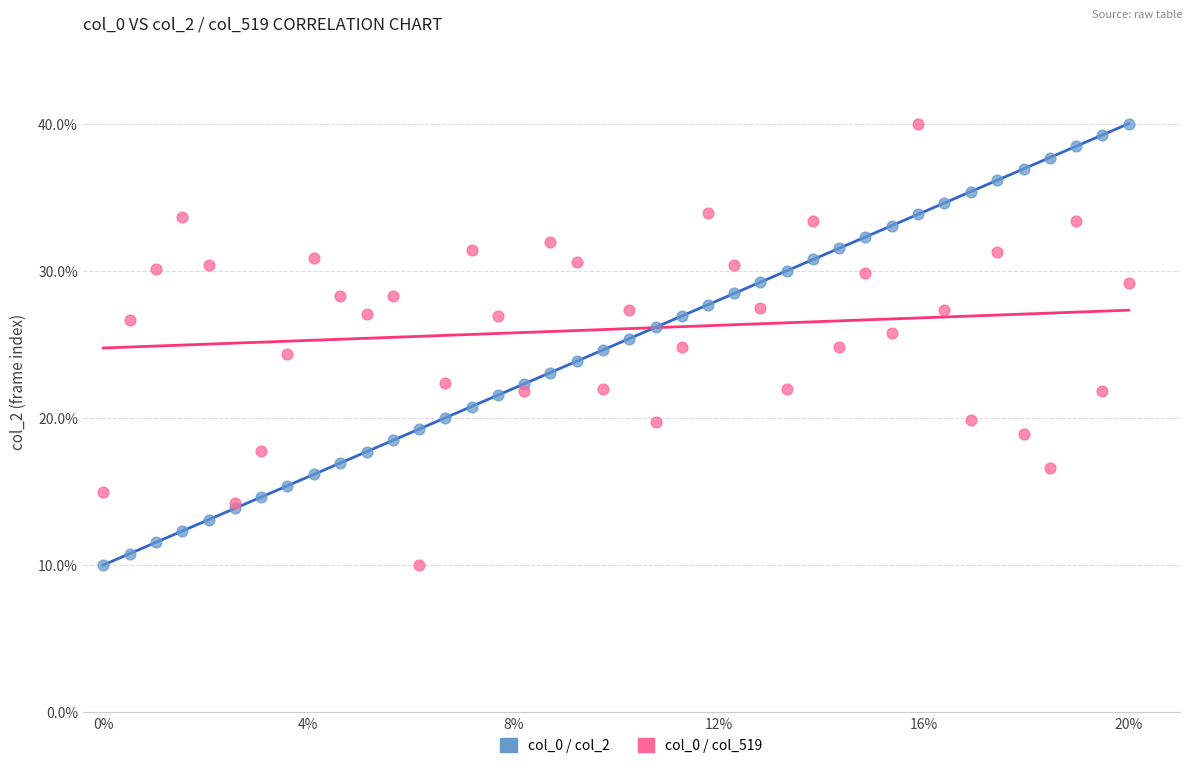

What are all the series names shown in the legend?

col_0 / col_2, col_0 / col_519